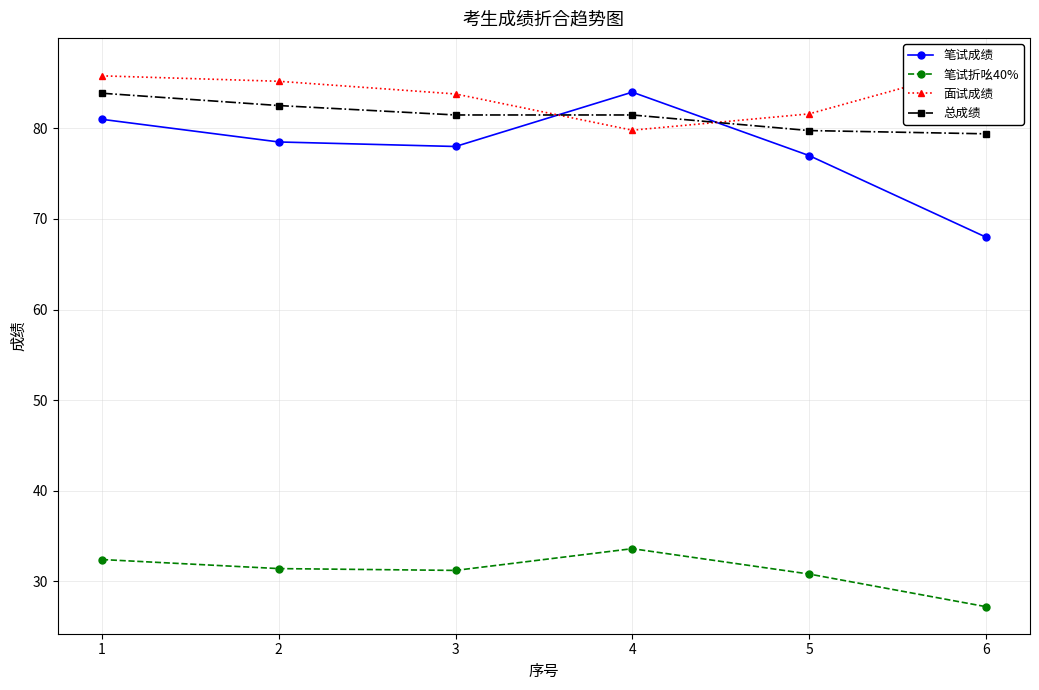

Reading right to left, list all the values displayed in this chart.

笔试成绩: 6=68.0	5=77.0	4=84.0	3=78.0	2=78.5	1=81.0
笔试折吆40%: 6=27.2	5=30.8	4=33.6	3=31.2	2=31.4	1=32.4
面试成绩: 6=87.0	5=81.6	4=79.8	3=83.8	2=85.2	1=85.8
总成绩: 6=79.4	5=79.8	4=81.5	3=81.5	2=82.5	1=83.9